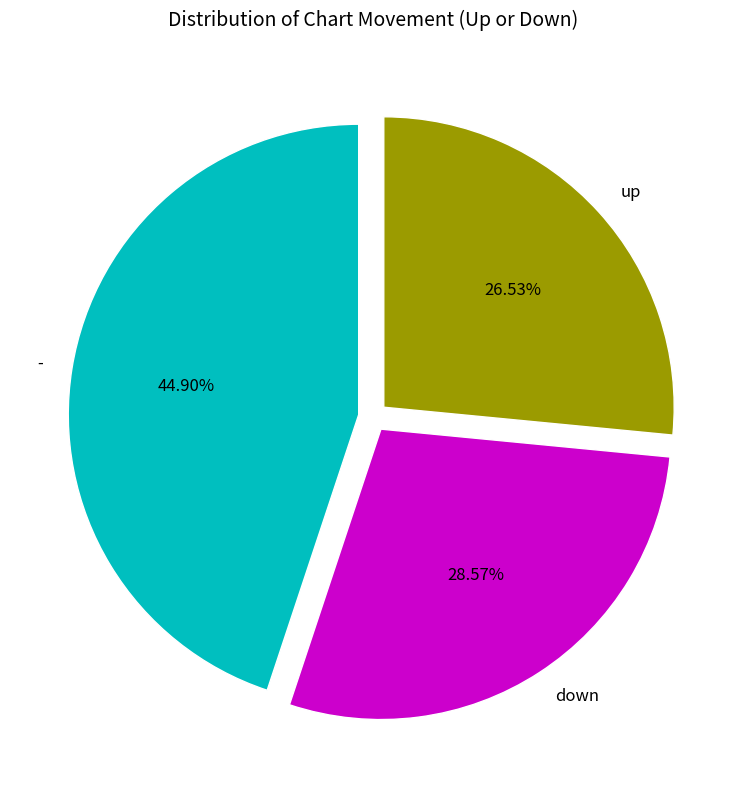

Count the number of slices in the pie.

3